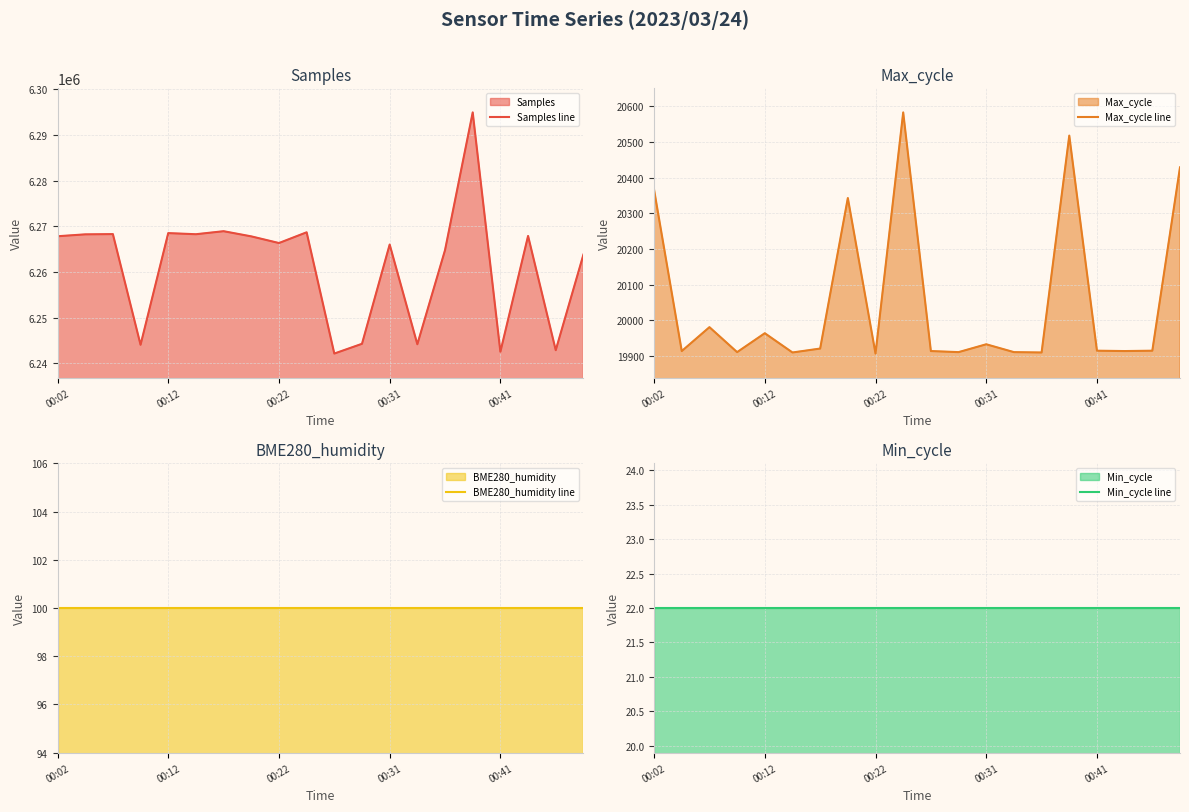

The value of Samples line at 00:22 is 6266342. True or false?

True